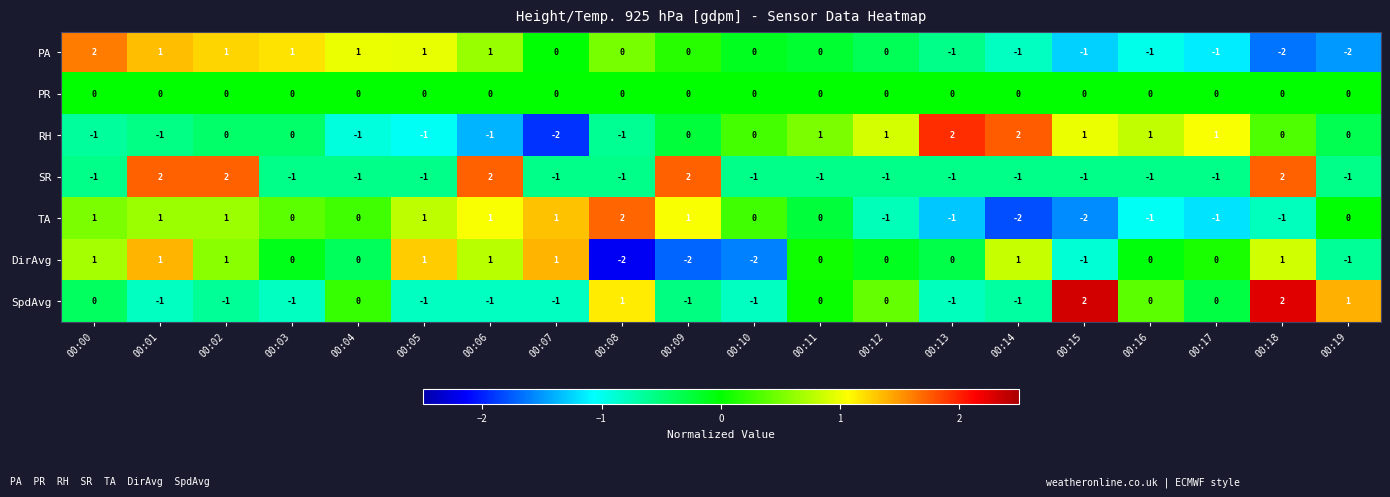

What is the difference between the maximum and minimum values in the TA series?

4